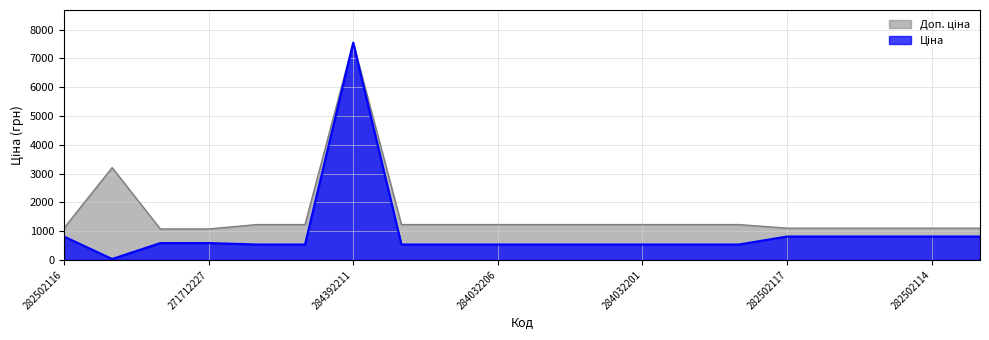

What are all the series names shown in the legend?

Ціна, Доп. ціна